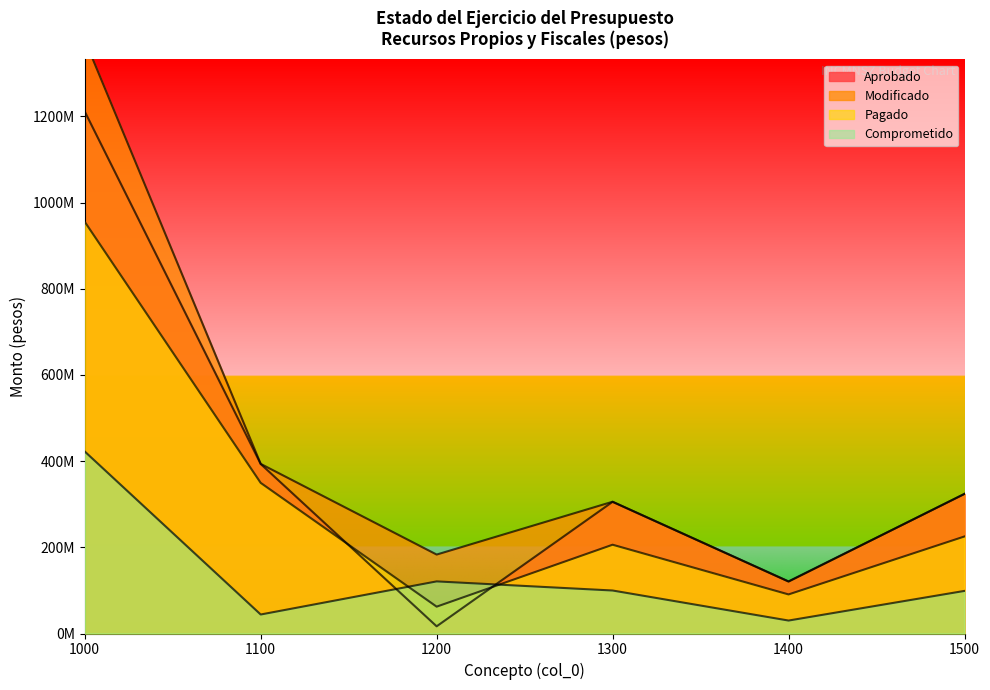

How many series are shown in this chart?

4